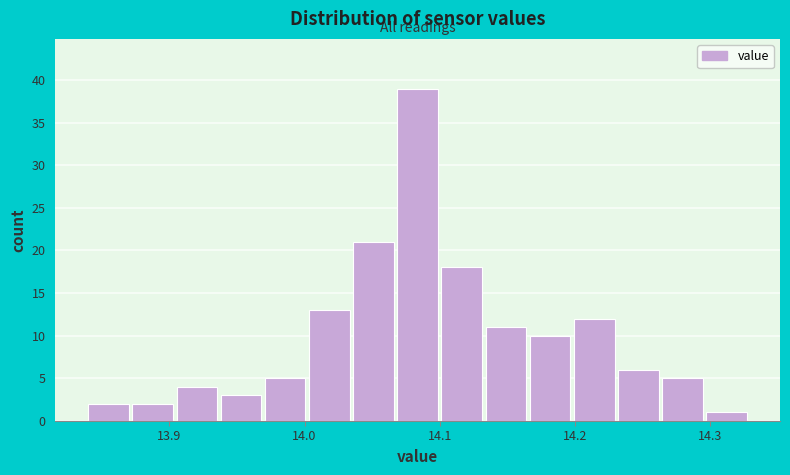

Read against the x-axis, roughly where is the centre of the tallest bar?

14.08